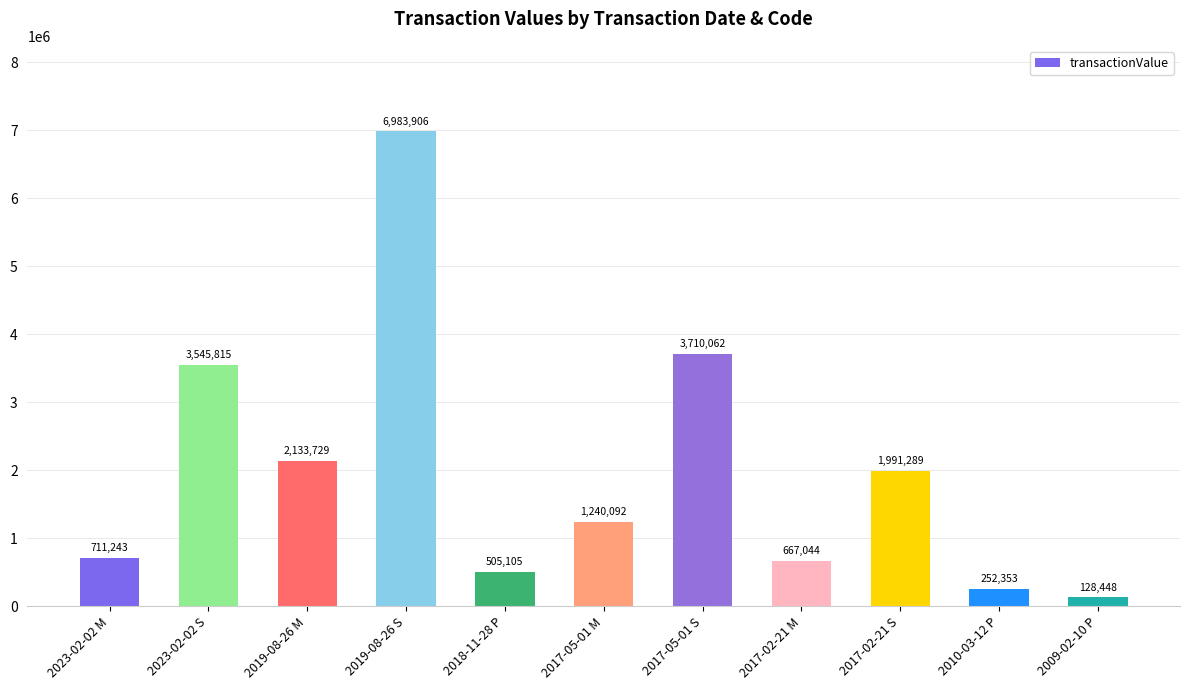

Rank the categories by value from lowest to highest.

2009-02-10 P, 2010-03-12 P, 2018-11-28 P, 2017-02-21 M, 2023-02-02 M, 2017-05-01 M, 2017-02-21 S, 2019-08-26 M, 2023-02-02 S, 2017-05-01 S, 2019-08-26 S